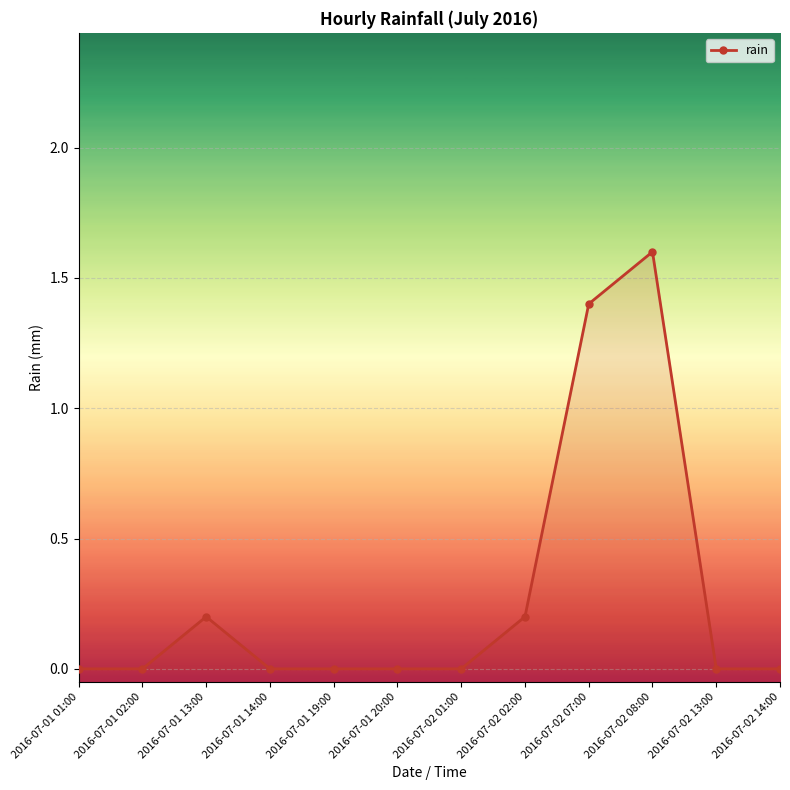

How many values are between 0 and 1?

10